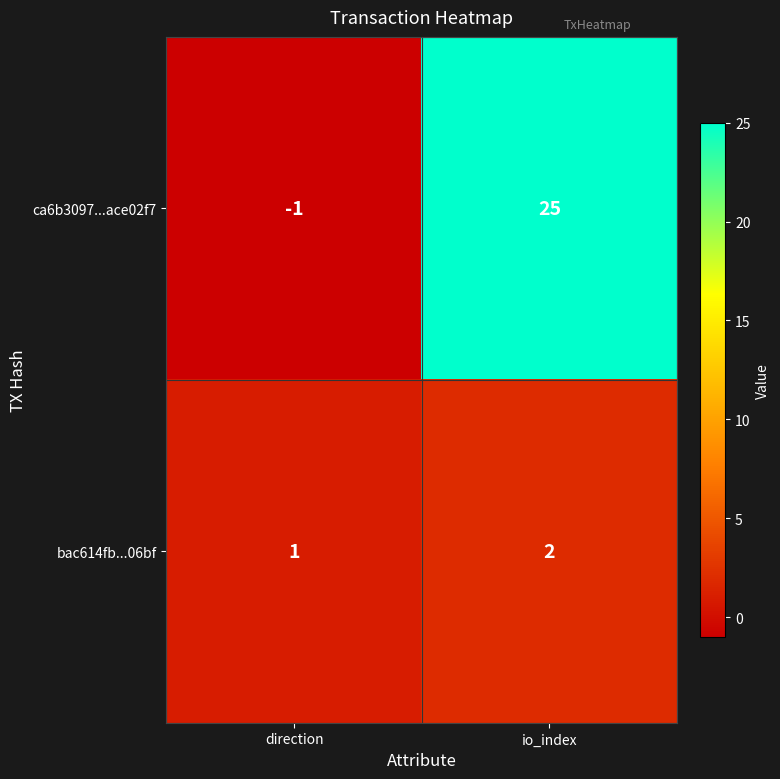

At which label is ca6b3097...ace02f7 closest to 12?

direction